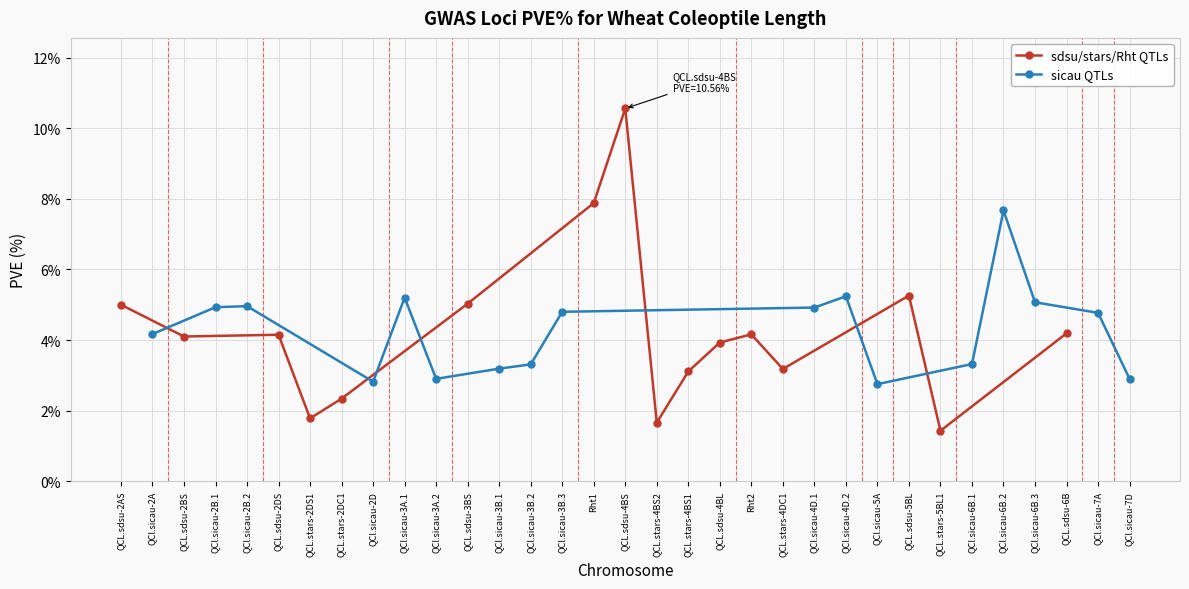

Is it true that the value at 7D is 4.6?

False